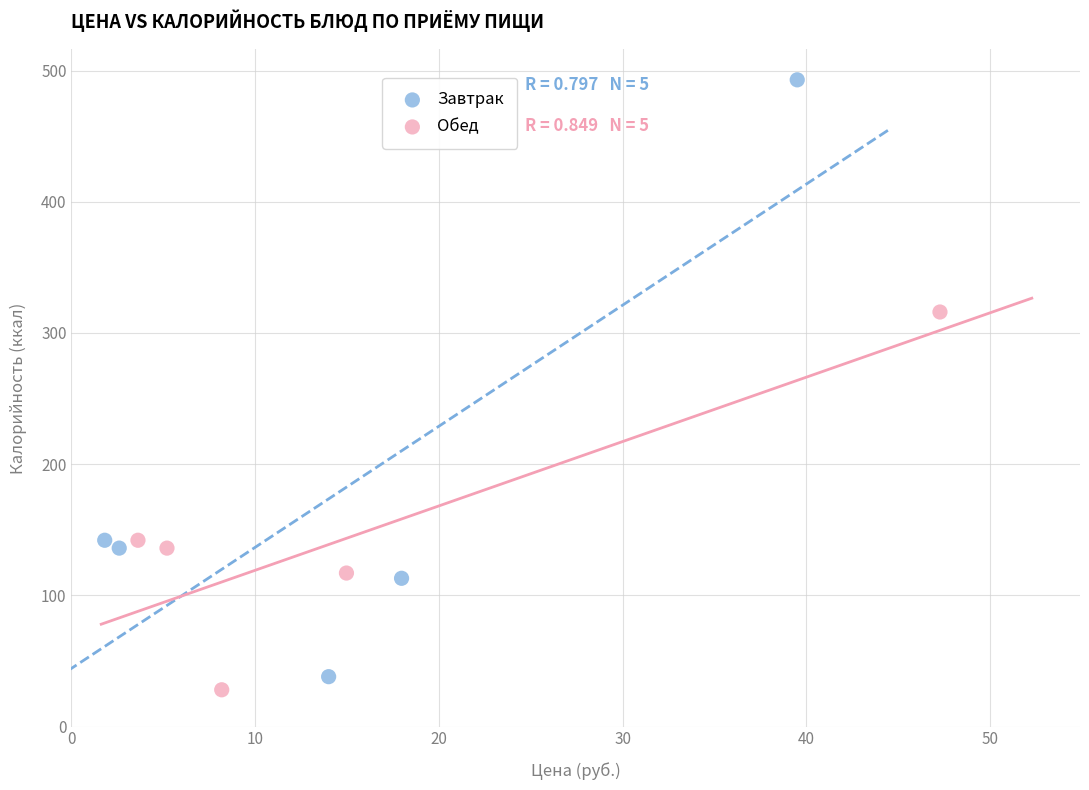

Which series contains the highest Y value?

Завтрак